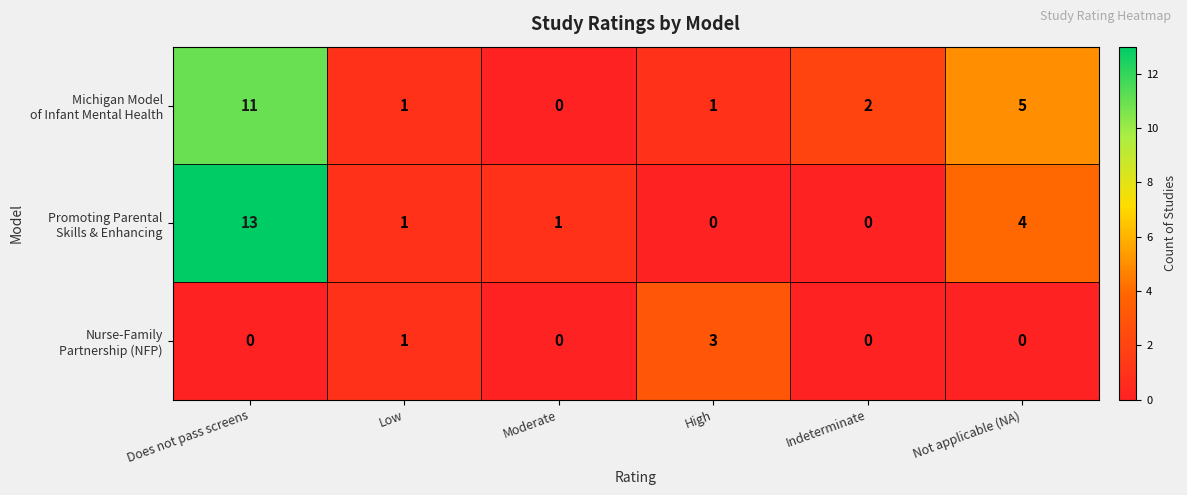

What is the total value across all series at Not applicable (NA)?

9